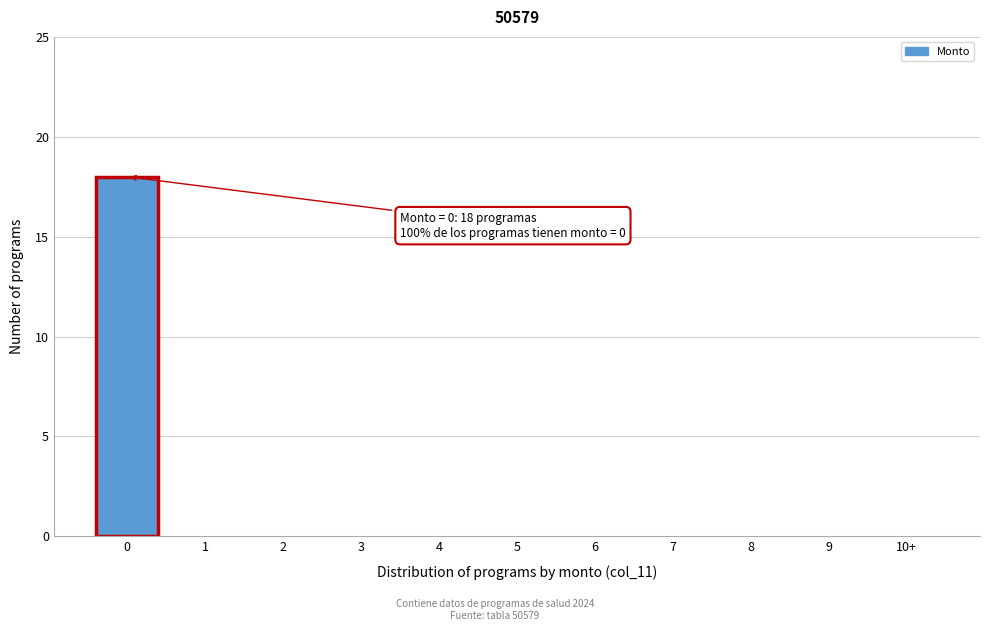

Reading right to left, transcribe all the data shown in this chart.

10+=0	9=0	8=0	7=0	6=0	5=0	4=0	3=0	2=0	1=0	0=18